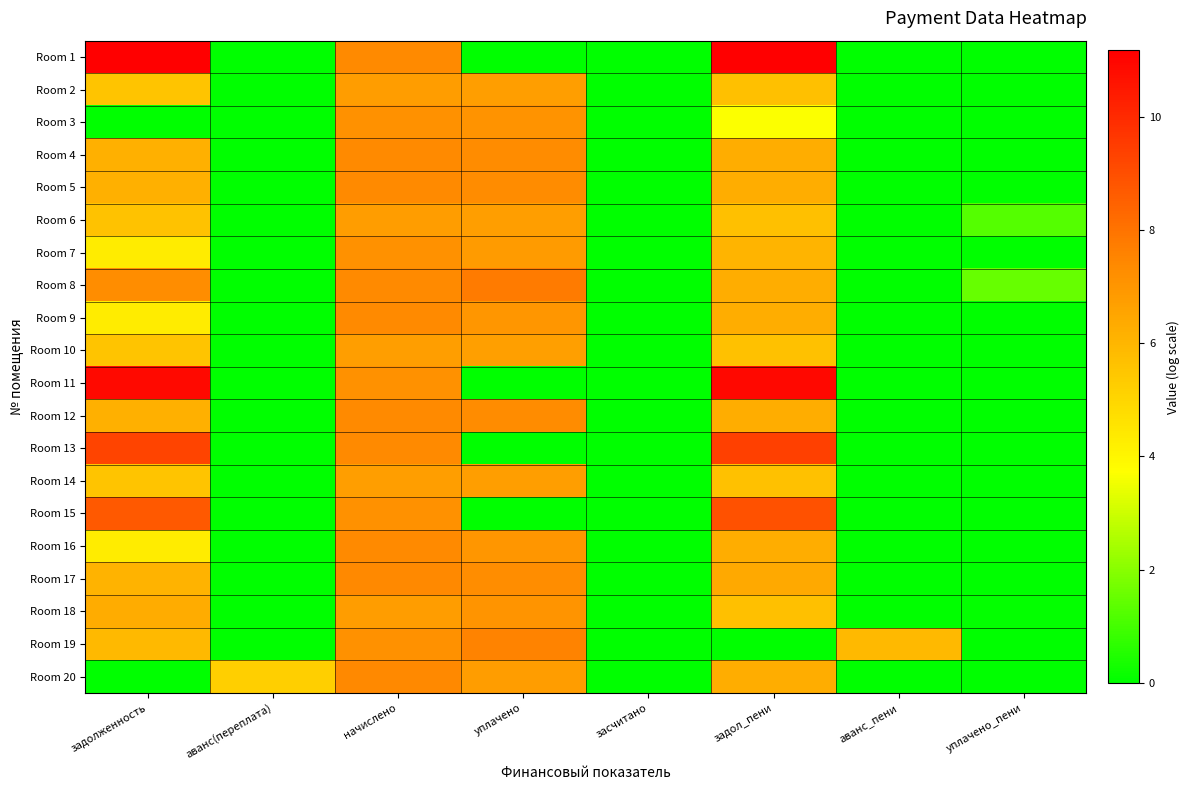

Between засчитано and задол_пени, which series saw the biggest shift?

Room 1